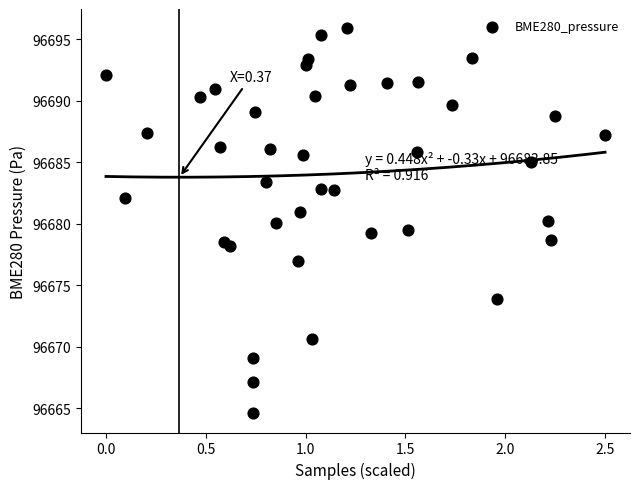

What is the range of X values (max minus min)?

2.5